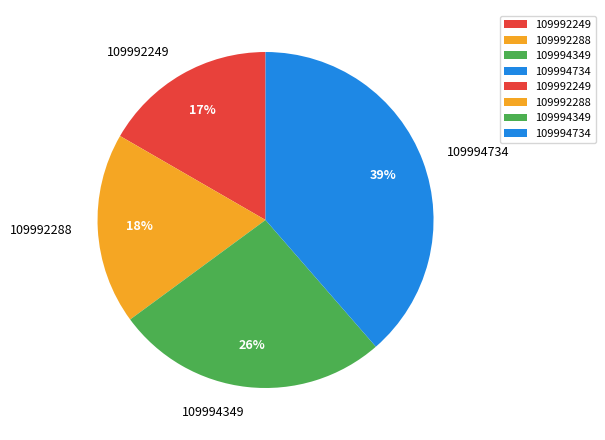

True or false: 109992288 accounts for 18% of the total.

True